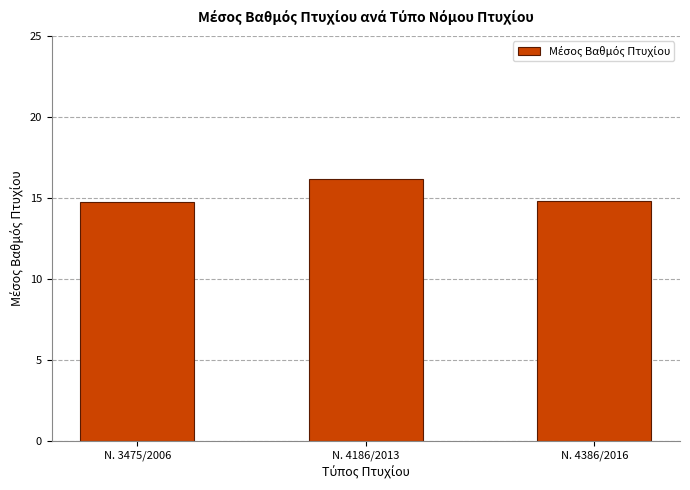

Which label corresponds to the largest value in the chart?

Ν. 4186/2013